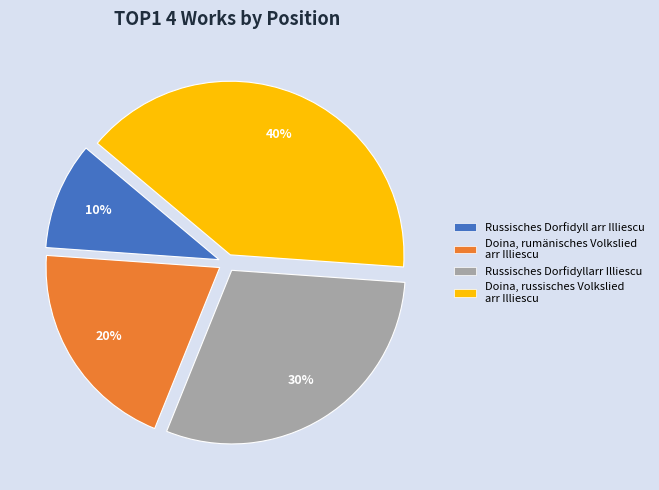

Which slice is the largest?

Doina, russisches Volkslied arr Illiescu